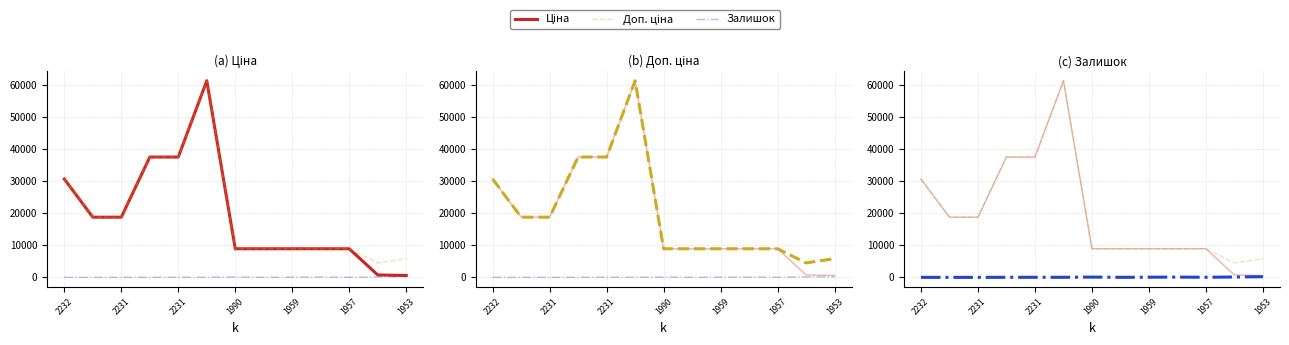

Does the chart display data point markers on the line(s)?

No